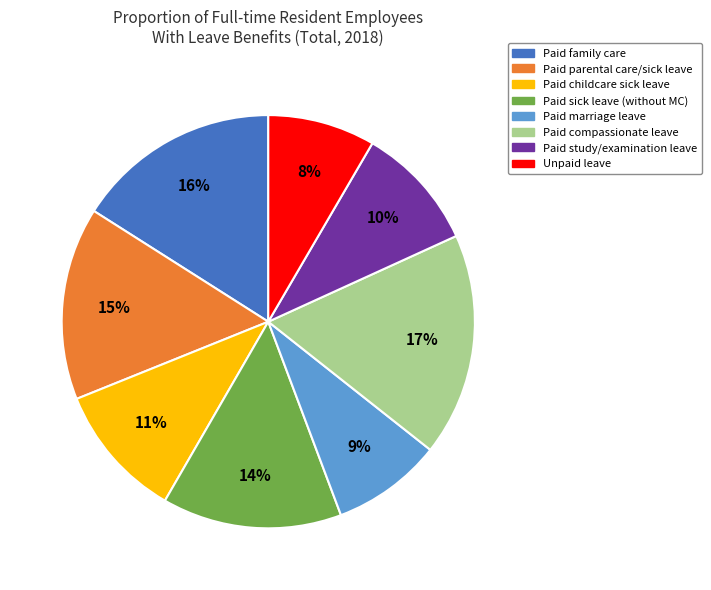

Count the number of slices in the pie.

8